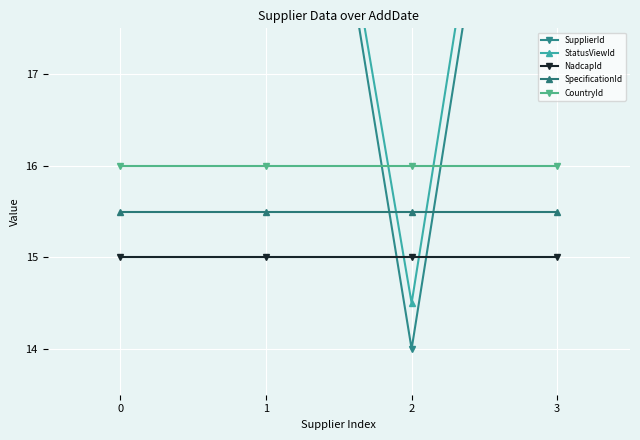

The value of CountryId at 1 is 21.1. True or false?

False